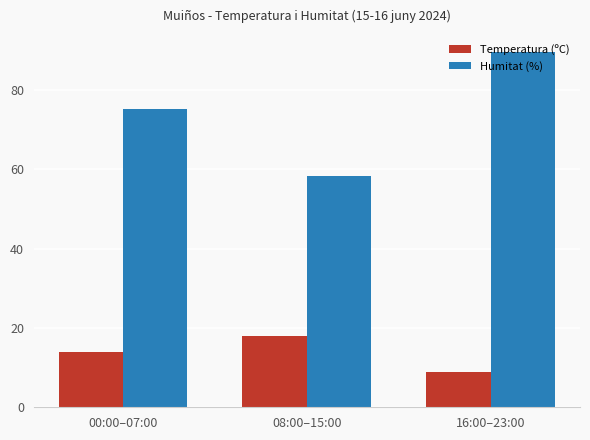

What is the value of the Humitat (%) bar at the 2nd from the left?

58.2